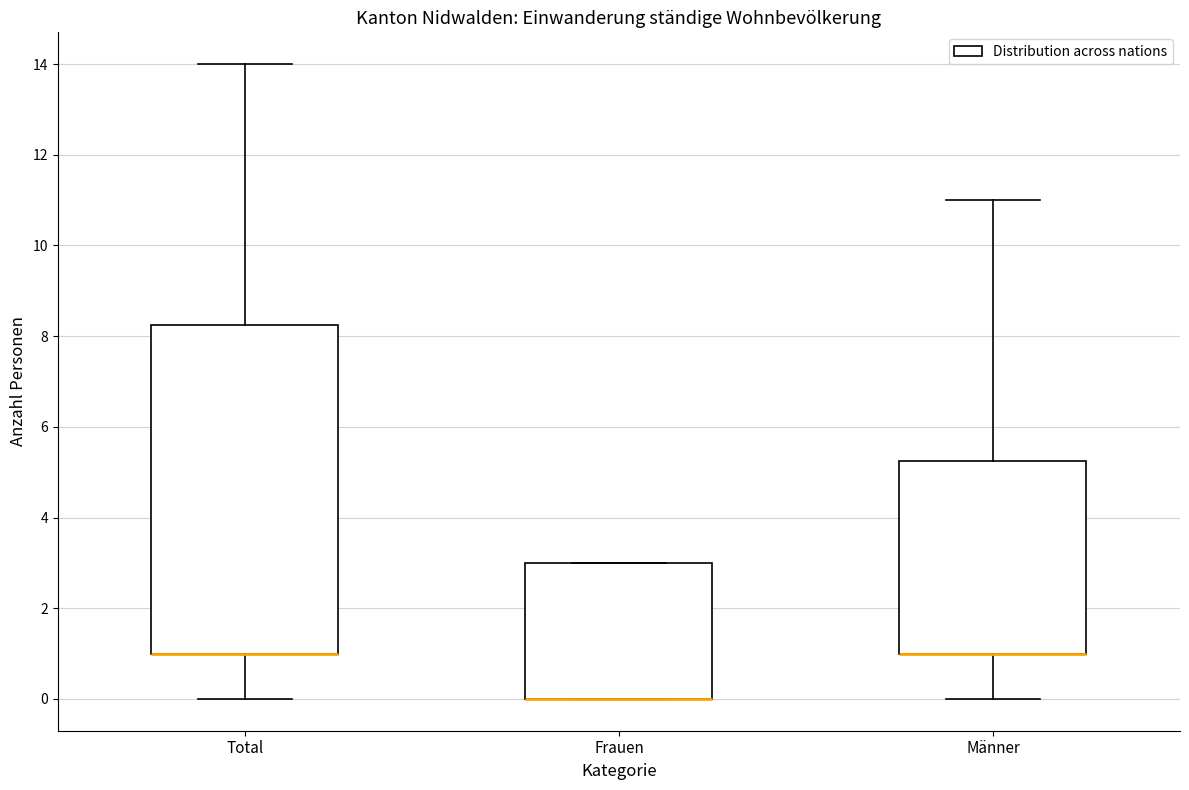

Reading left to right, transcribe this box plot: for each box, give where its median line is, the range the box spans, and where its two whiskers end, as read against the y-axis. The values are not printed on the chart, so give them approximately, as read against the axis.

Total: median 1.0 (drawn on the box's lower edge), box 1.0 to 8.2, whiskers 0.0 to 14.0
Frauen: median 0.0 (drawn on the box's lower edge), box 0.0 to 3.0, whiskers 0.0 to 3.0
Männer: median 1.0 (drawn on the box's lower edge), box 1.0 to 5.2, whiskers 0.0 to 11.0